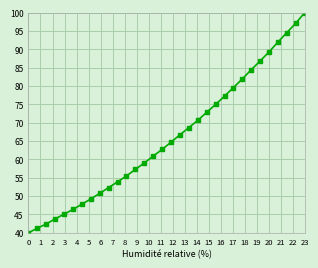

What is the average value?

65.9